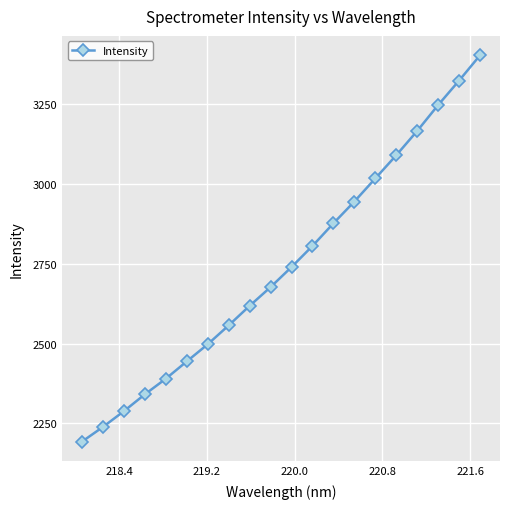

Reading left to right, extract all data points from this chart.

2192.7	2238.7	2288.1	2340.9	2389.9	2444.1	2497.8	2556.9	2618.2	2676.9	2739.8	2805.8	2876.7	2944.9	3017.4	3090.0	3166.2	3247.3	3323.8	3403.1